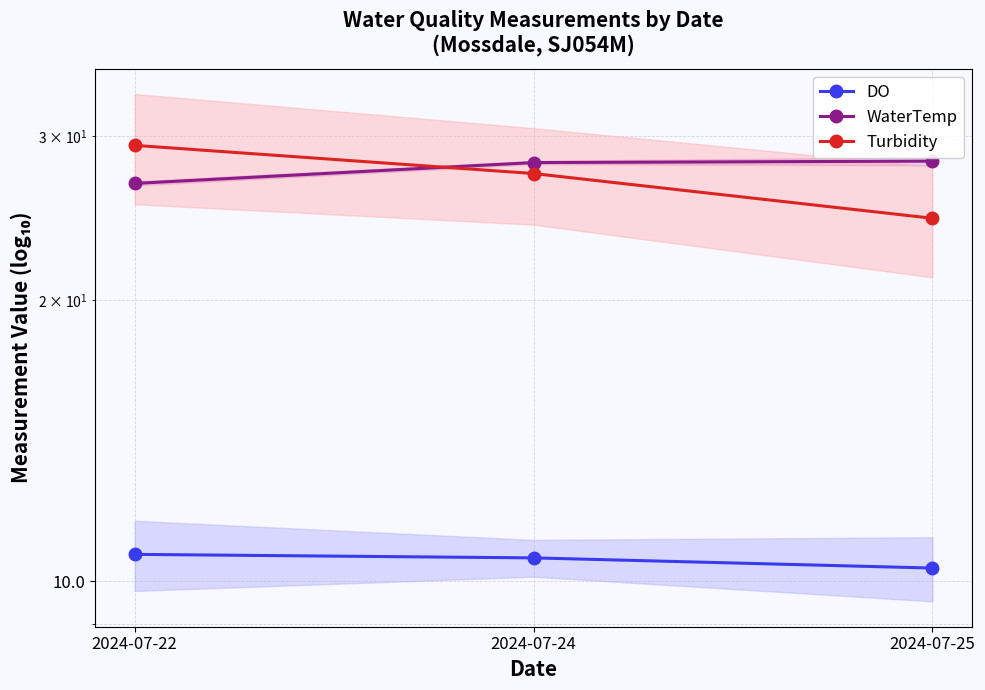

Reading left to right, transcribe all the data shown in this chart.

DO: 10.7	10.6	10.3
WaterTemp: 26.7	28.1	28.2
Turbidity: 29.3	27.4	24.5